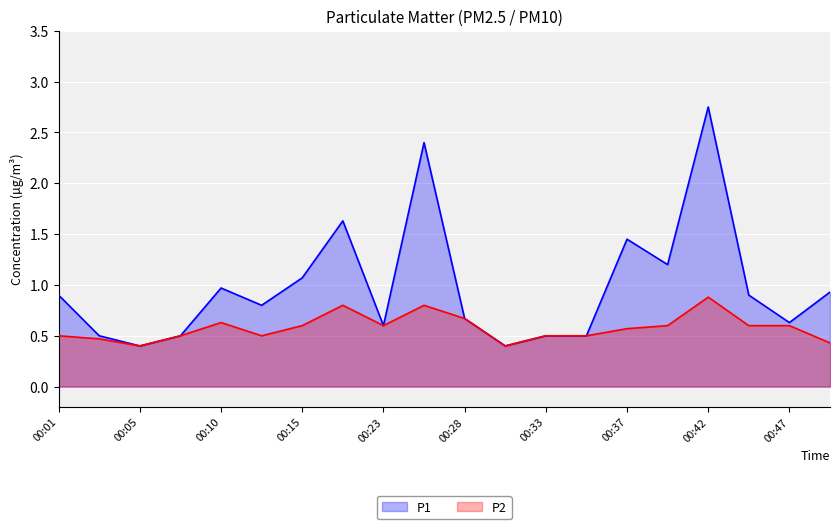

At which category does the chart reach its minimum across all series?

00:05